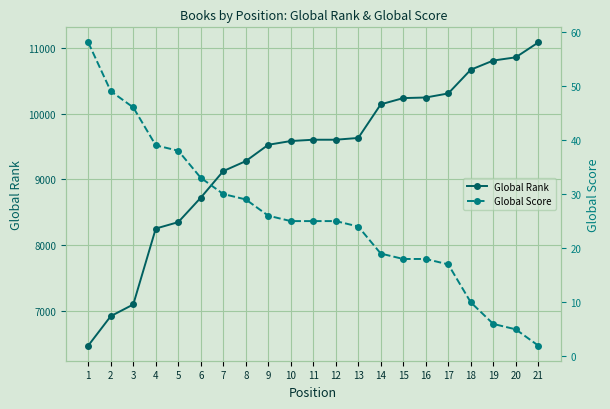

Is it true that Global Score equals 30 at 17?

False